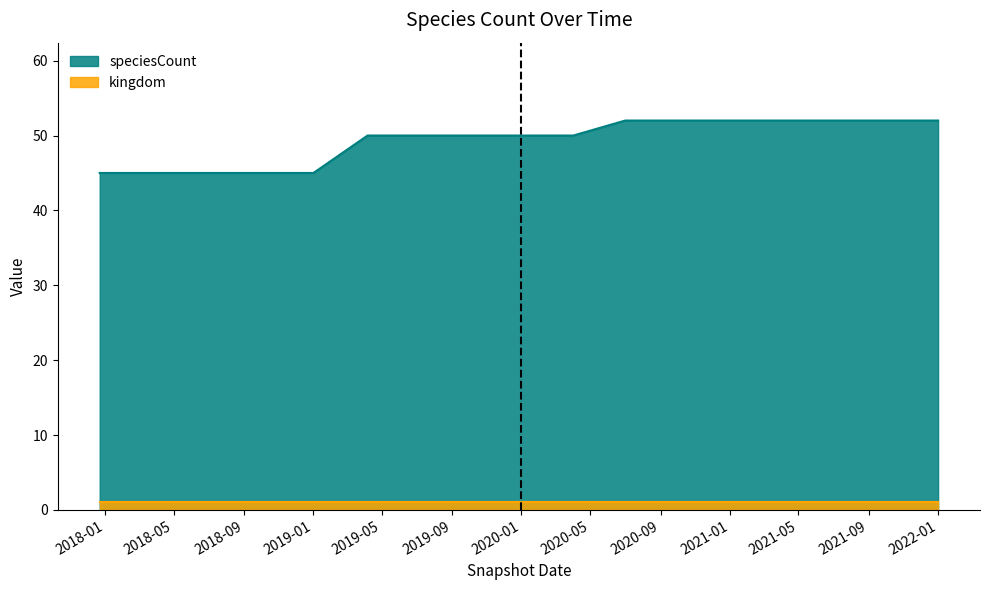

Which series has the largest range (max minus min)?

speciesCount